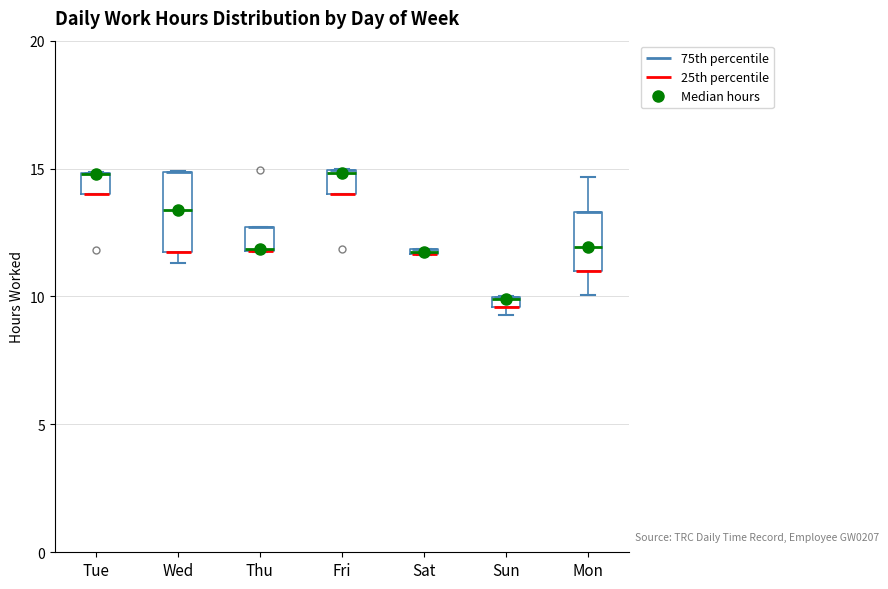

Which box is the tallest, from its lower edge to its upper edge?

Wed